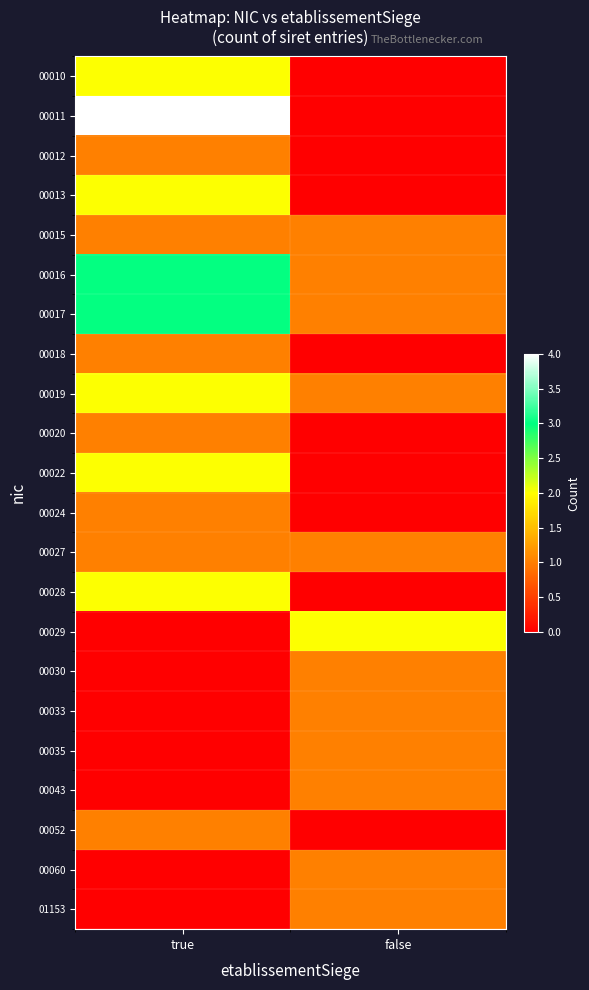

At which category is the sum across all series the highest?

true